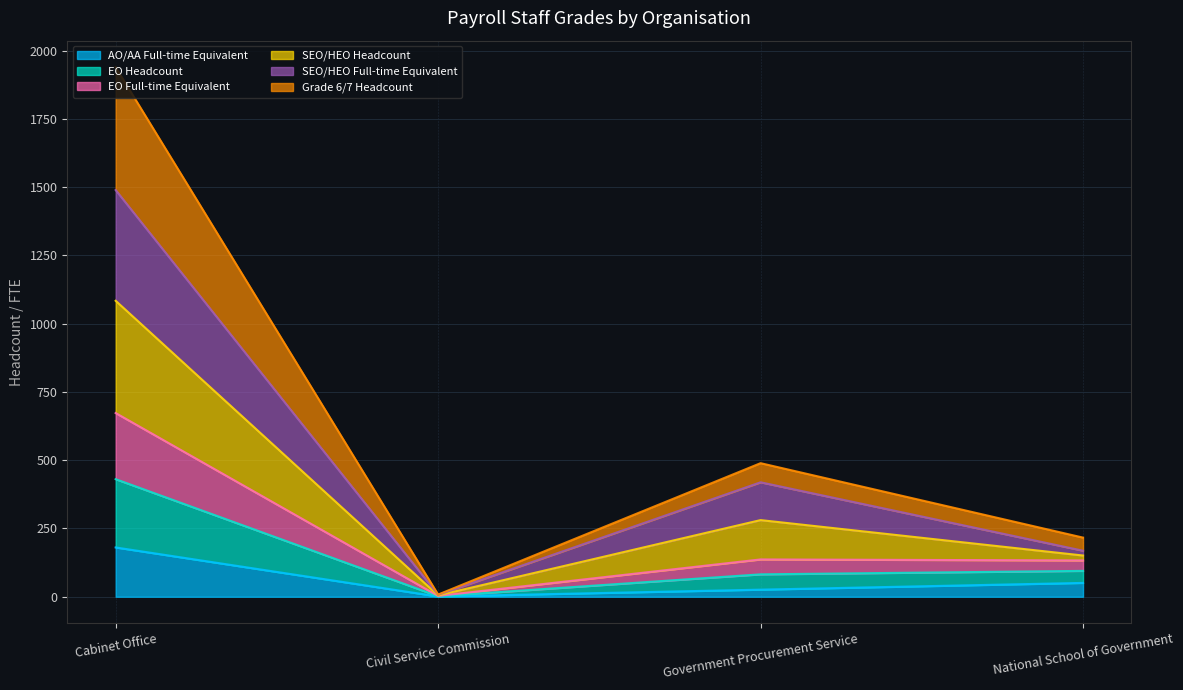

What position from the left is Cabinet Office?

1